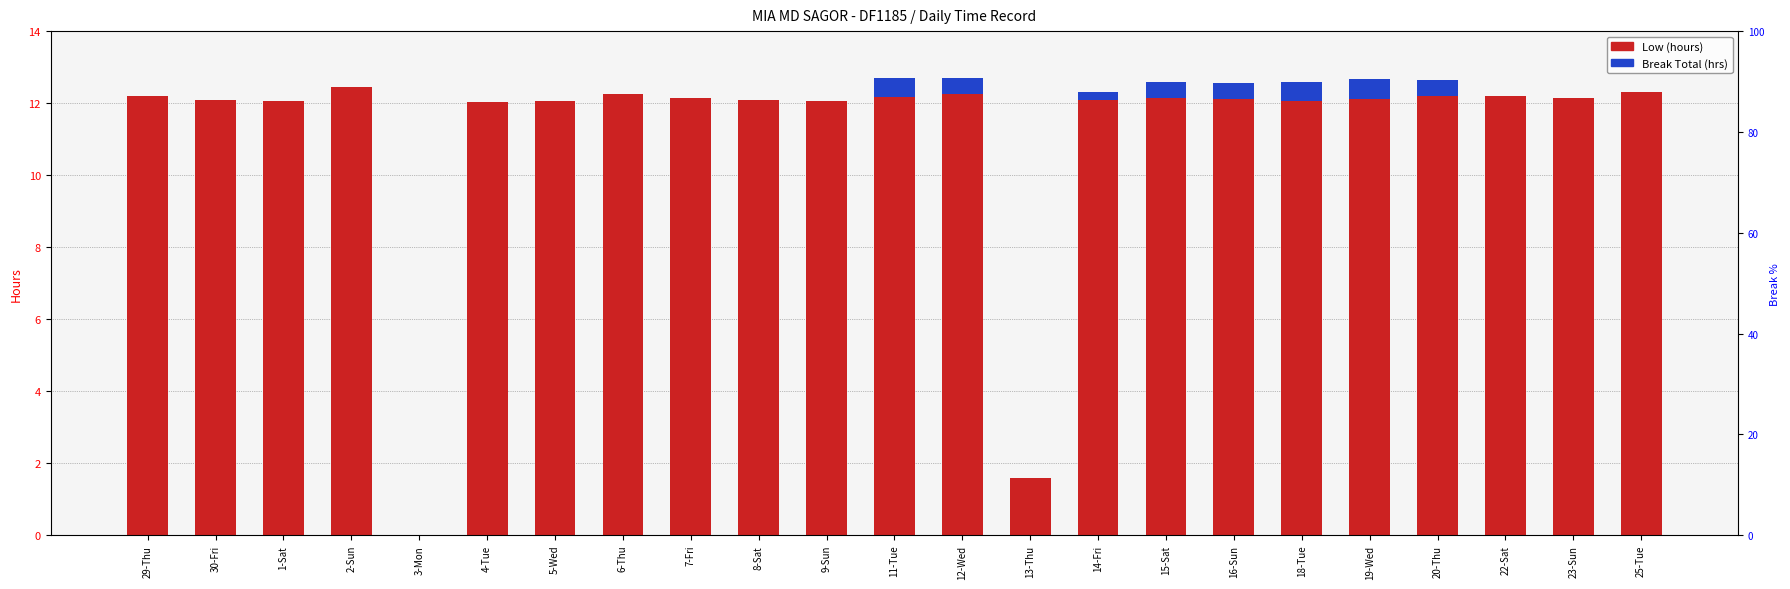

What are all the series names shown in the legend?

Low (hours), Break Total (hrs)